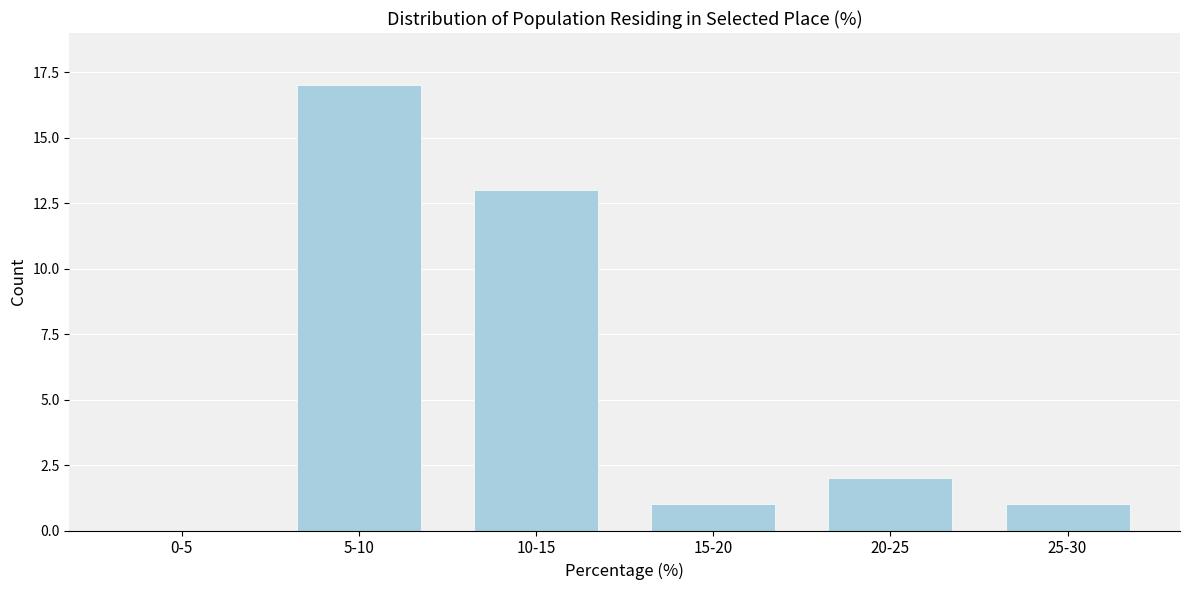

Reading left to right, list all the values displayed in this chart.

0-5=0	5-10=17	10-15=13	15-20=1	20-25=2	25-30=1